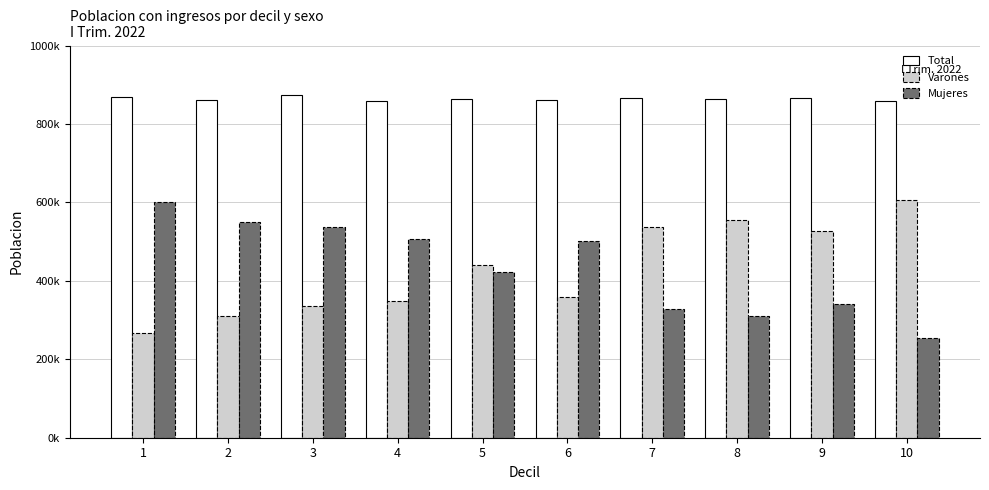

What are all the series names shown in the legend?

Total, Varones, Mujeres